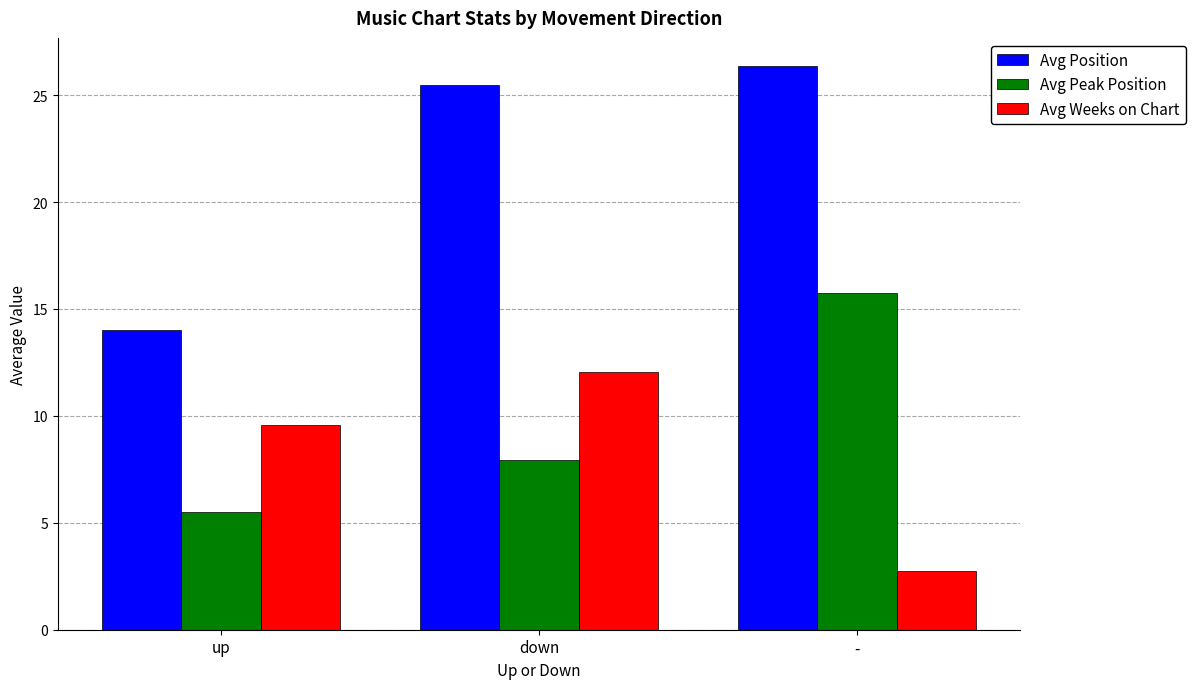

At how many categories does at least one series exceed 16?

2